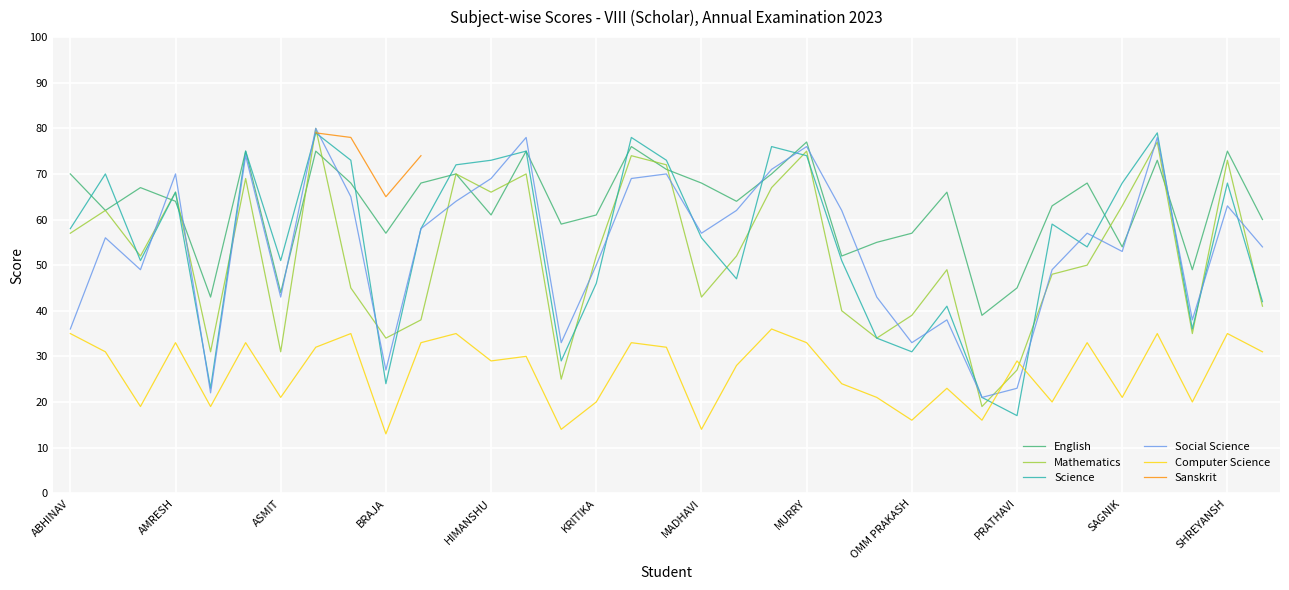

How many values in the English series are below 64?

16